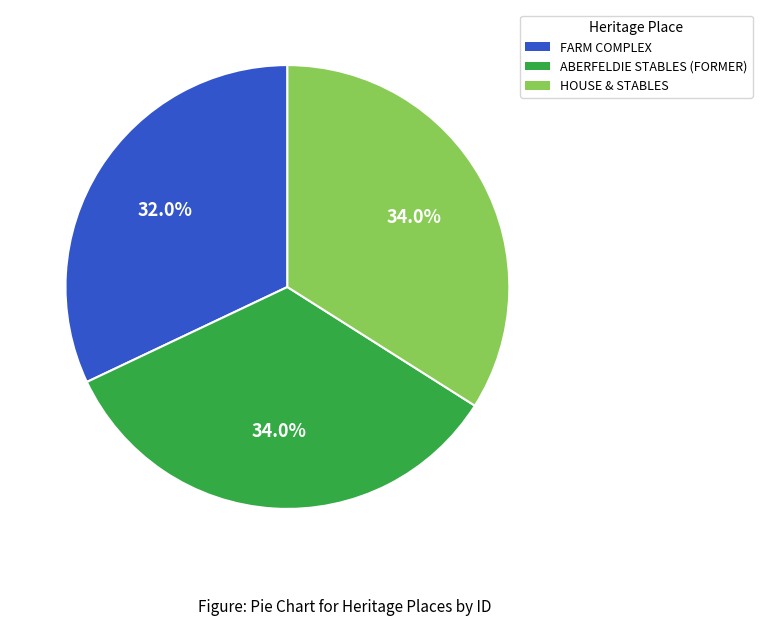

Does ABERFELDIE STABLES (FORMER) represent more than half of the total?

No